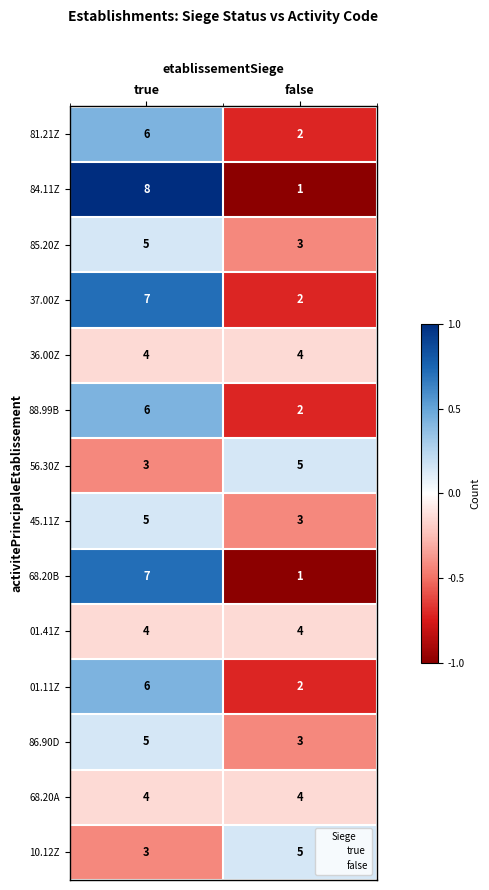

At which label is 56.30Z closest to 4?

true